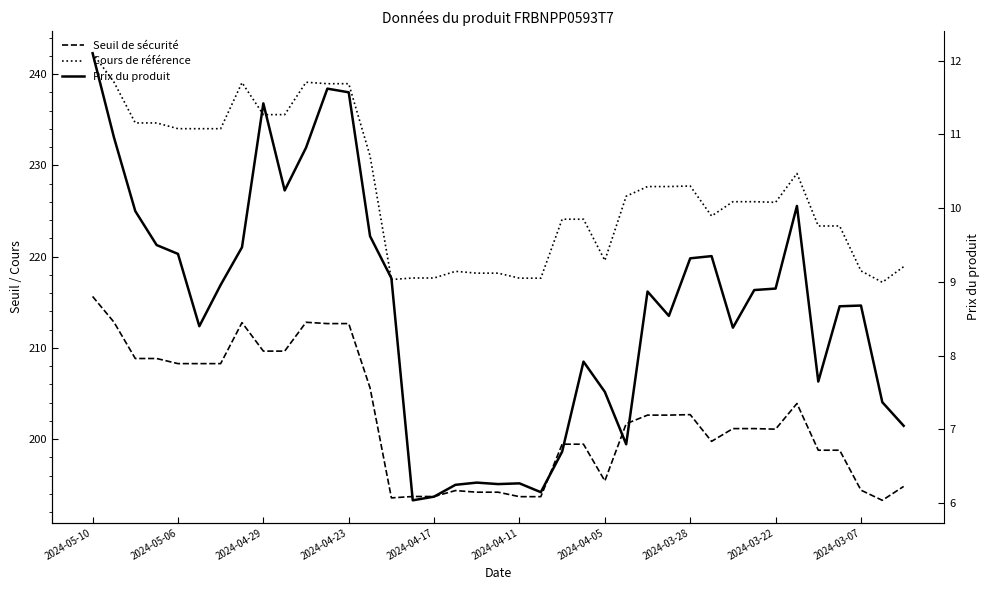

The value of Prix du produit at 35 is 13.8. True or false?

False